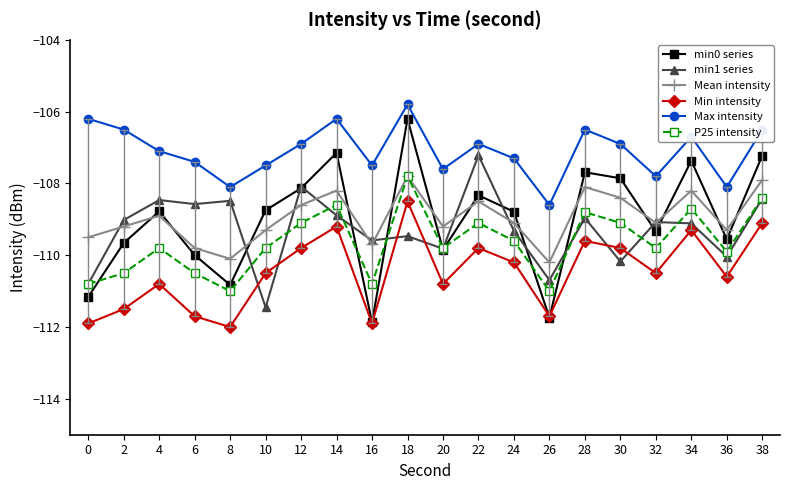

At how many categories does at least one series exceed -109?

20